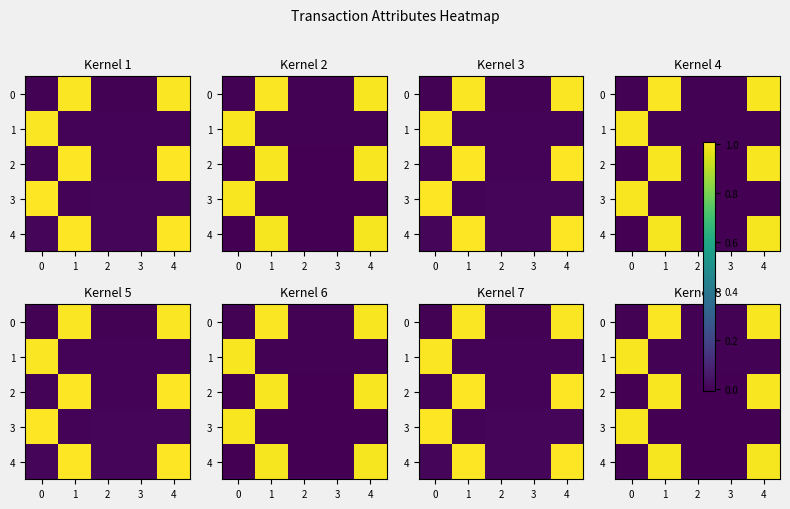

The row_2 series shows 0.7 at 3. True or false?

False